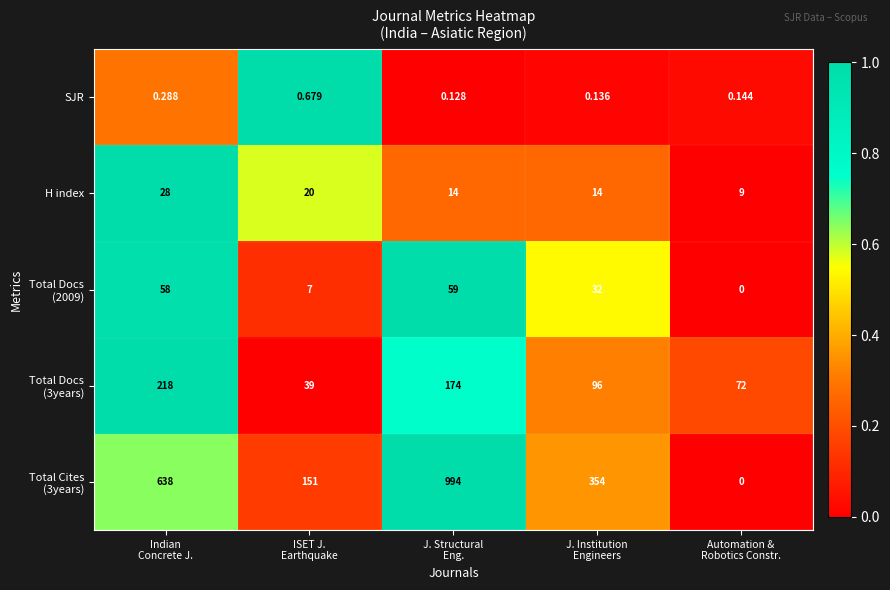

Count the number of categories in the chart.

5